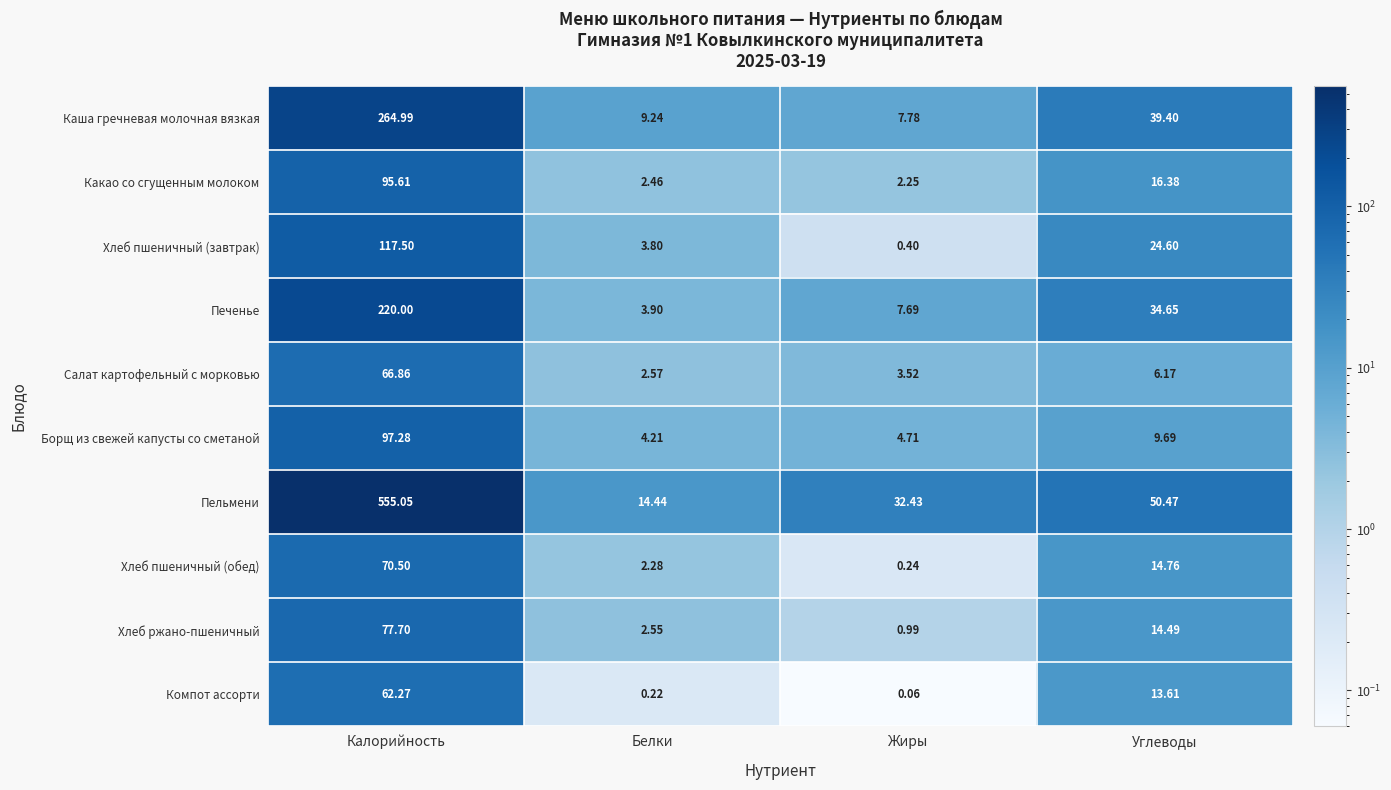

How many series are shown in this chart?

10